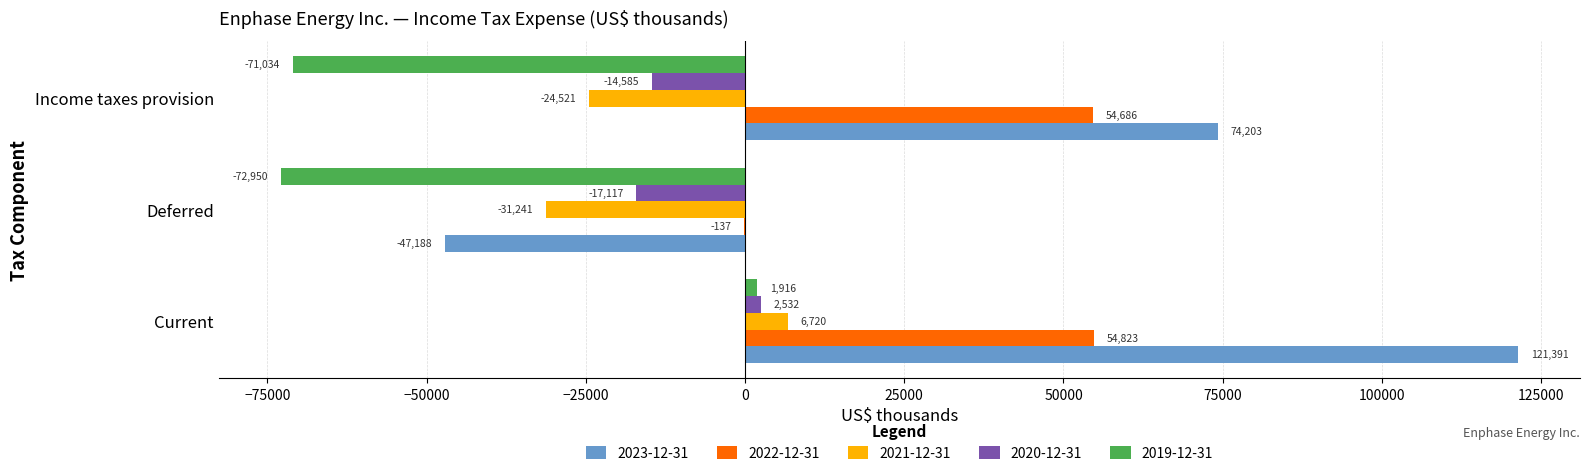

What is the spread (max minus min) of values at Income taxes provision?

145237